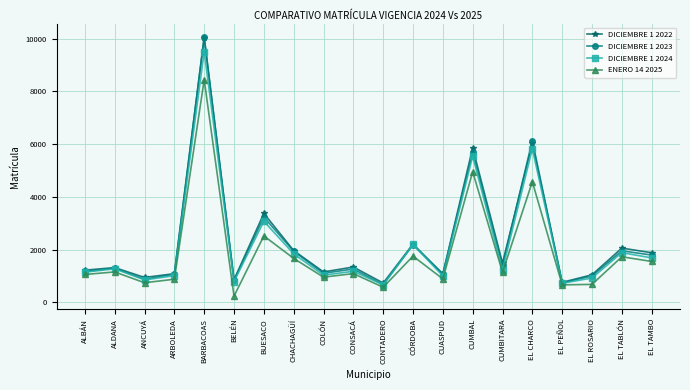

Is the value of DICIEMBRE 1 2023 at EL ROSARIO greater than the value of ENERO 14 2025 at BARBACOAS?

No